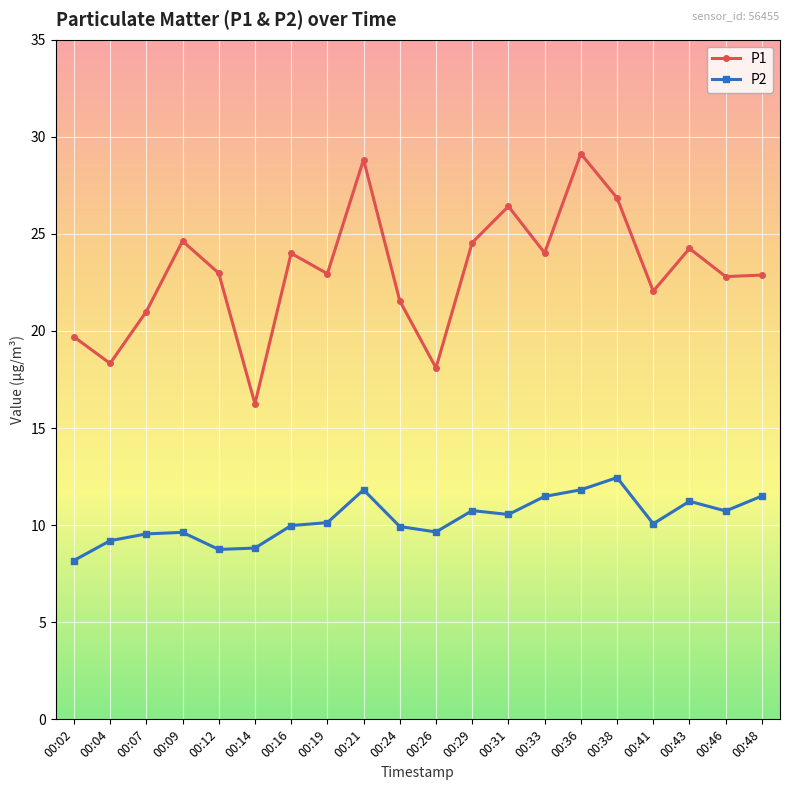

How many lines are shown in the chart?

2